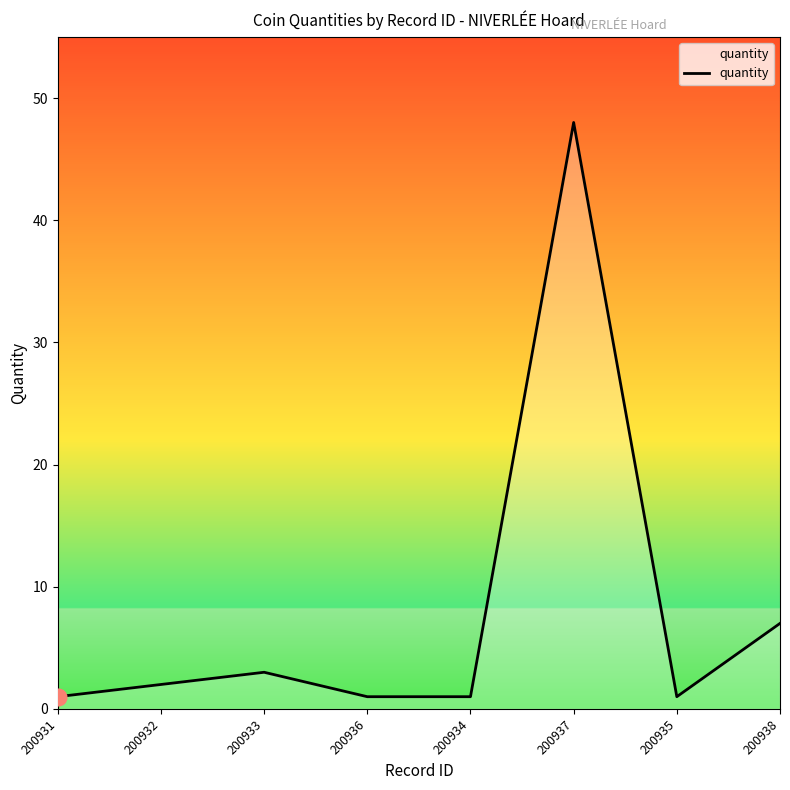

What is the difference between the second highest and minimum values?

6